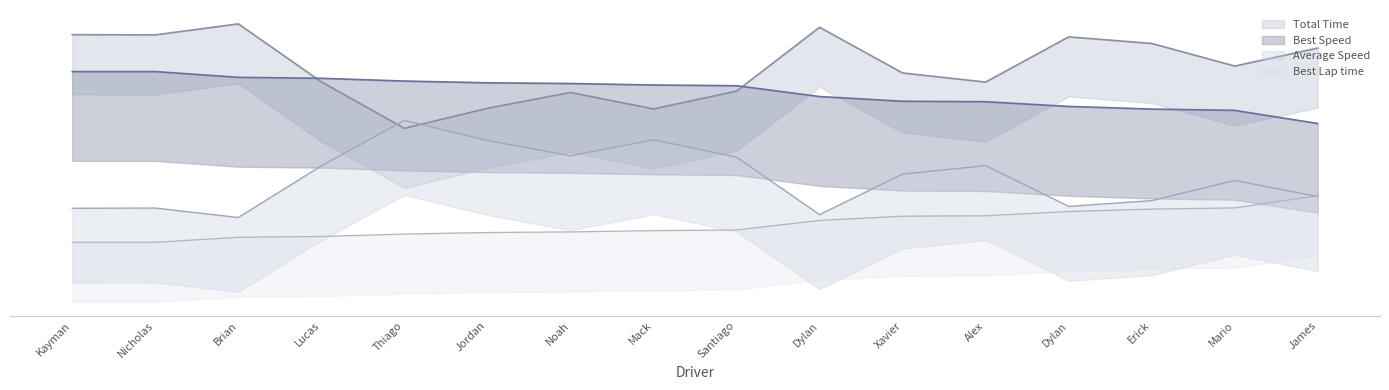

True or false: Best Lap time and Total Time cross at least once.

False